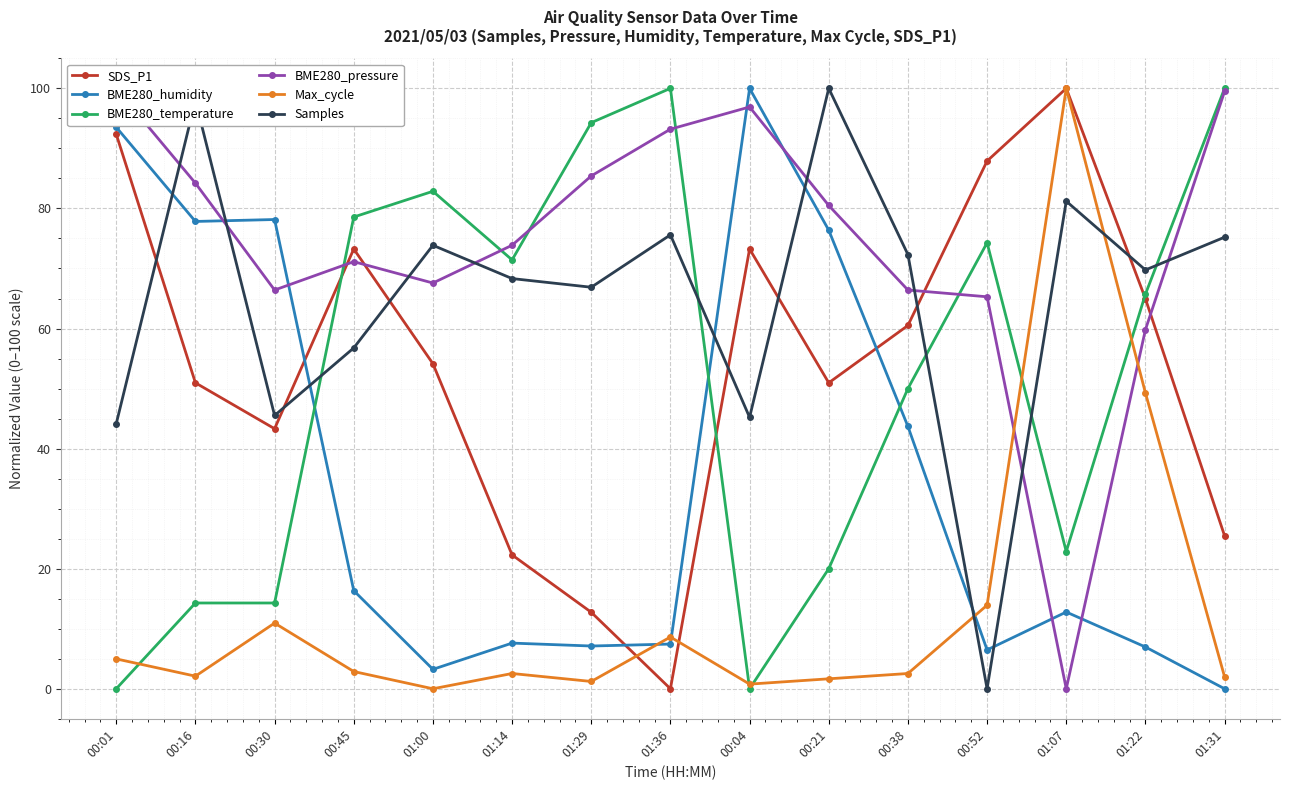

The SDS_P1 series shows 17.4 at 00:45. True or false?

False